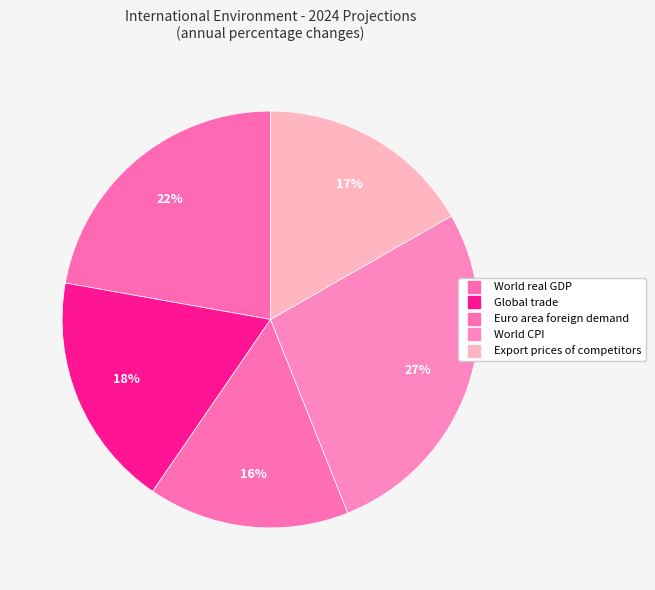

How many segments does this pie chart have?

5